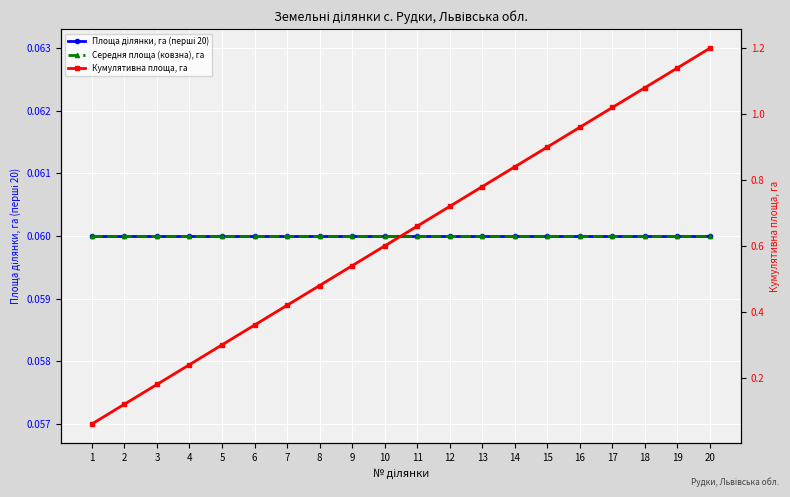

How many lines are shown in the chart?

3